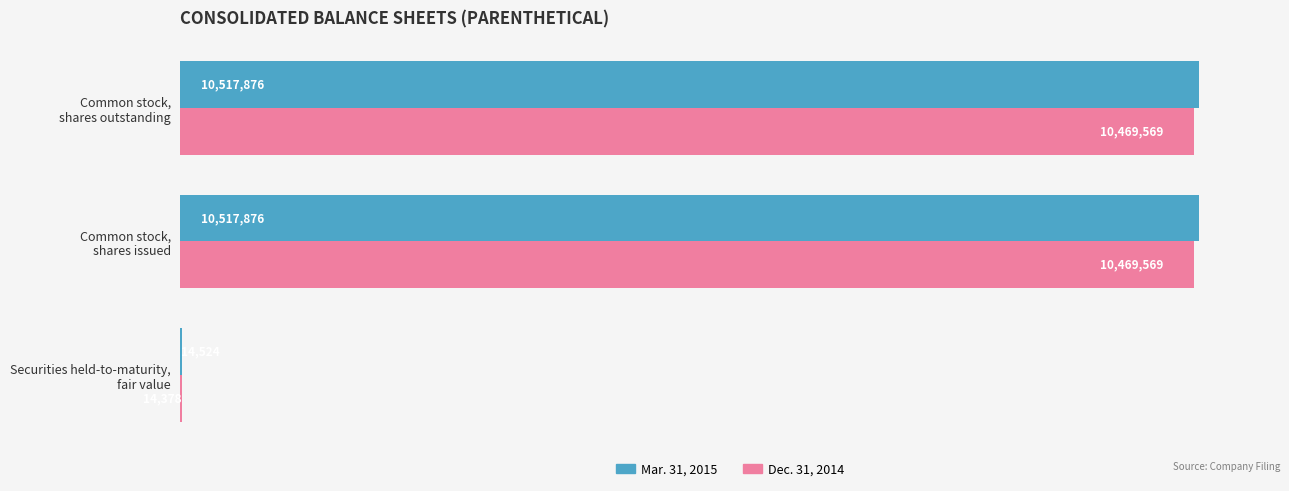

What is the sum of all Dec. 31, 2014 values?

20953516